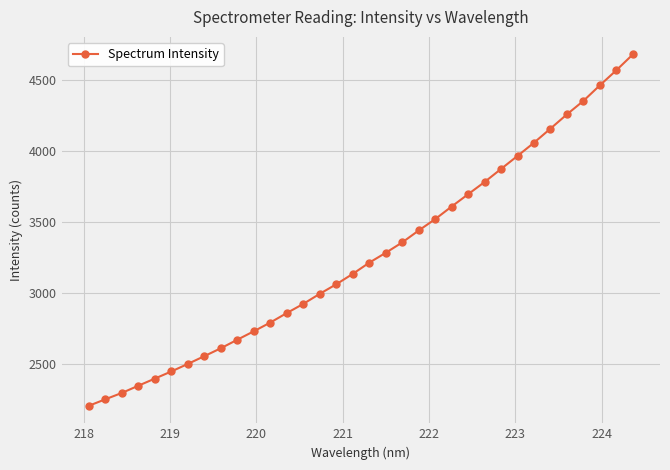

What is the maximum value shown in the chart?

4678.7